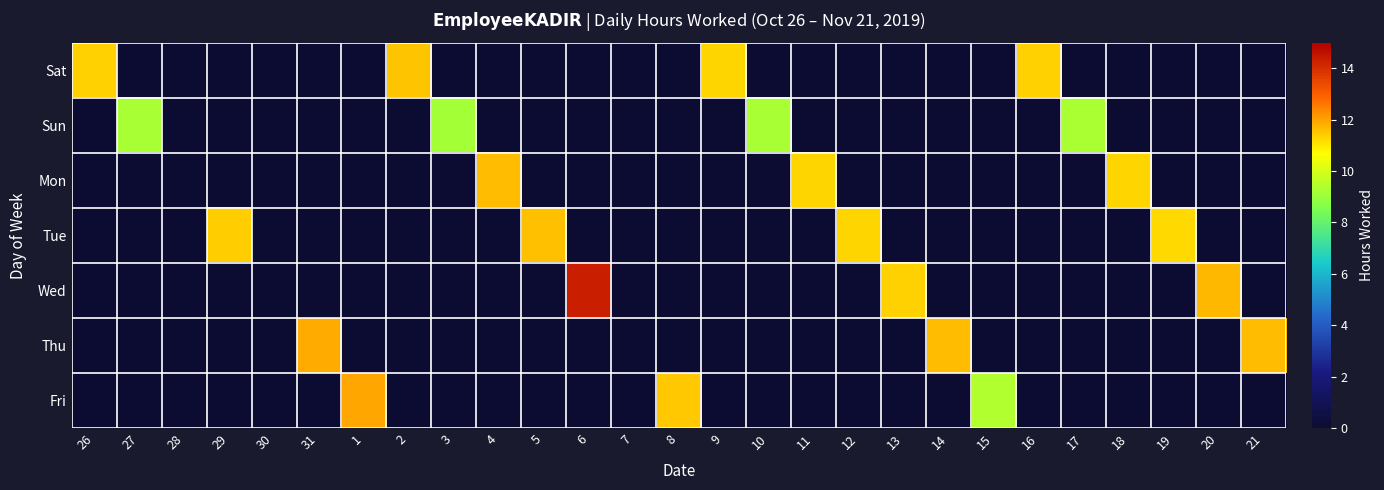

Which category has the highest value across all series?

6